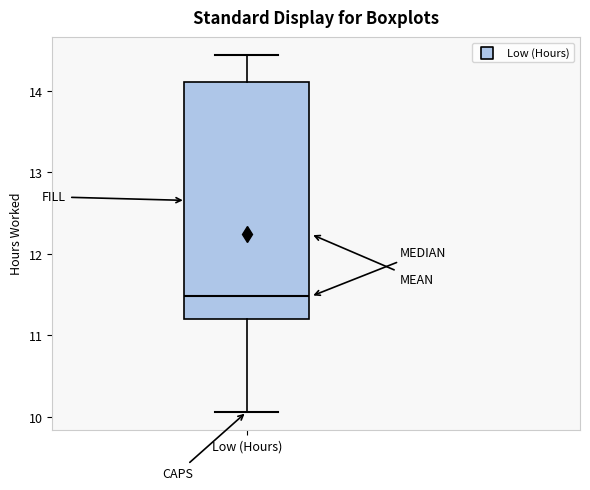

Read this box plot against the y-axis: the position of the median line, the range covered by the box, and the ends of both whiskers. The values are not printed on the chart, so give them approximately, as read against the axis.

median 11.5, box 11.2 to 14.1, whiskers 10.1 to 14.4